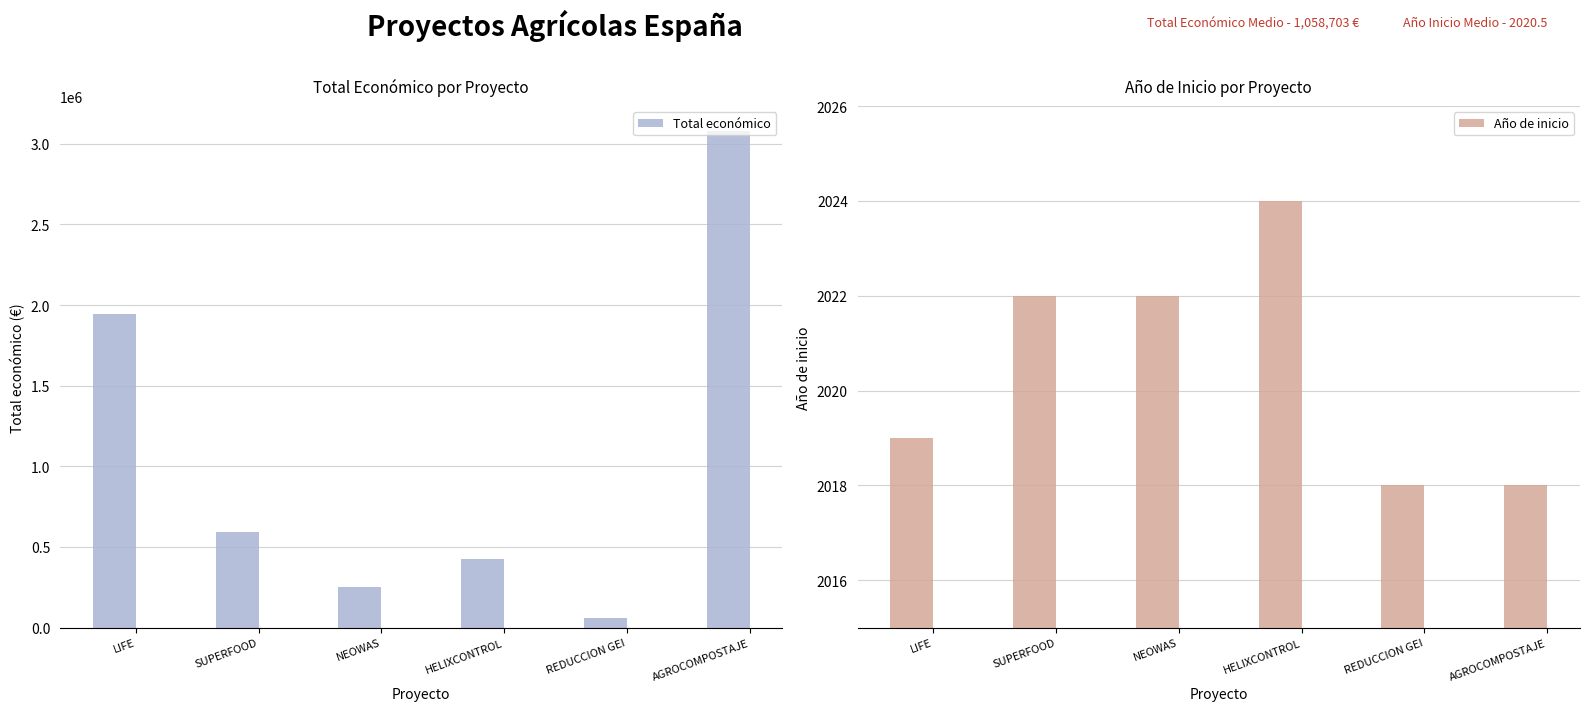

What are all the series names shown in the legend?

Total económico, Año de inicio